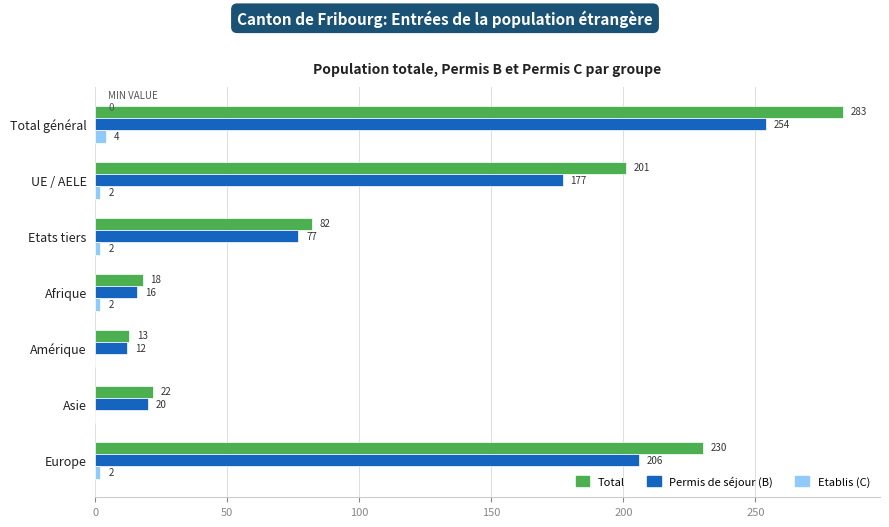

What is the total value across all series at Asie?

42